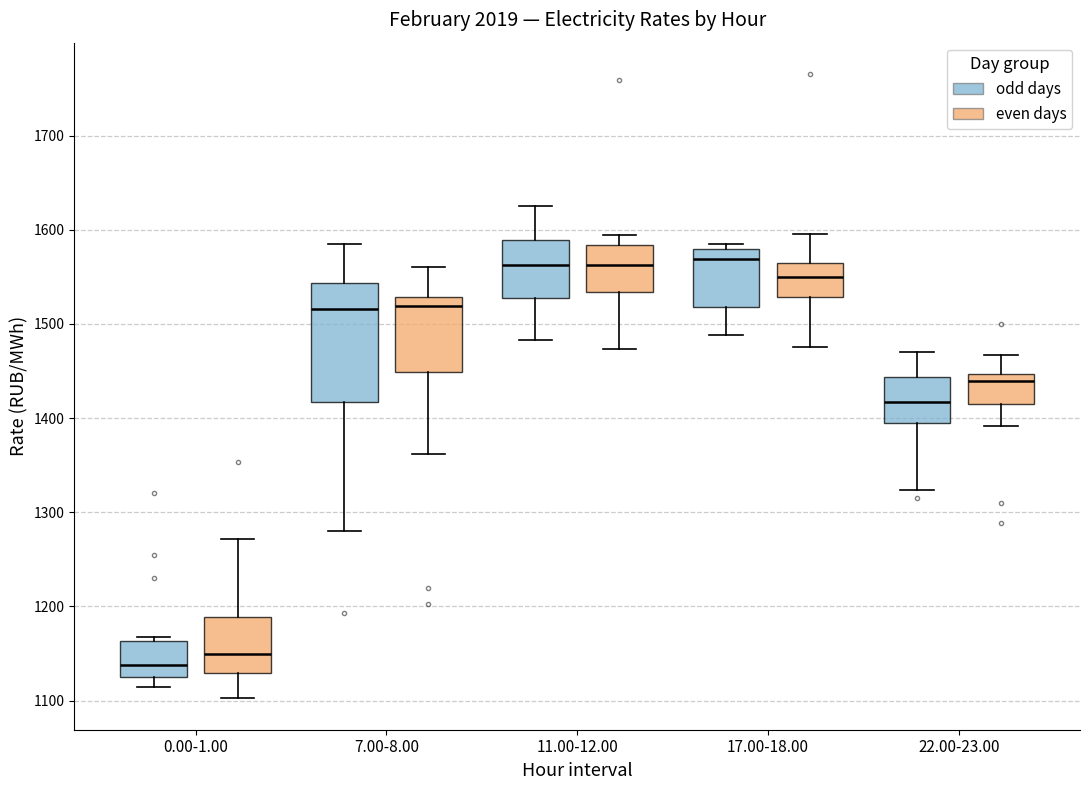

Reading left to right, read every box against the y-axis: the position of its median line, the range the box covers, and the ends of its whiskers. The values are not printed on the chart, so give them approximately, as read against the axis.

0.00-1.00 (odd days): median 1140, box 1120 to 1160, whiskers 1110 to 1170
0.00-1.00 (even days): median 1150, box 1130 to 1190, whiskers 1100 to 1270
7.00-8.00 (odd days): median 1520, box 1420 to 1540, whiskers 1280 to 1580
7.00-8.00 (even days): median 1520, box 1450 to 1530, whiskers 1360 to 1560
11.00-12.00 (odd days): median 1560, box 1530 to 1590, whiskers 1480 to 1630
11.00-12.00 (even days): median 1560, box 1530 to 1580, whiskers 1470 to 1590
17.00-18.00 (odd days): median 1570, box 1520 to 1580, whiskers 1490 to 1590
17.00-18.00 (even days): median 1550, box 1530 to 1570, whiskers 1480 to 1600
22.00-23.00 (odd days): median 1420, box 1390 to 1440, whiskers 1320 to 1470
22.00-23.00 (even days): median 1440, box 1420 to 1450, whiskers 1390 to 1470